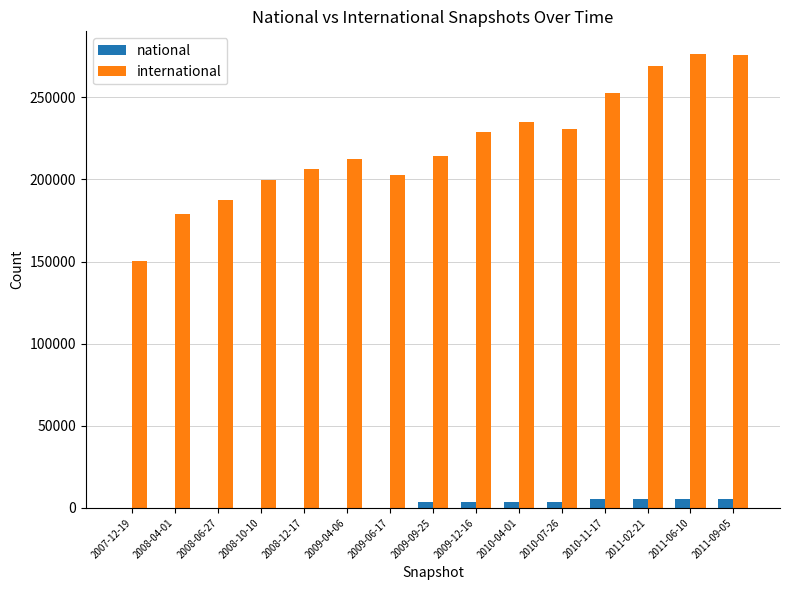

What is the sum of the national values at 2008-06-27 and 2009-09-25?

3295